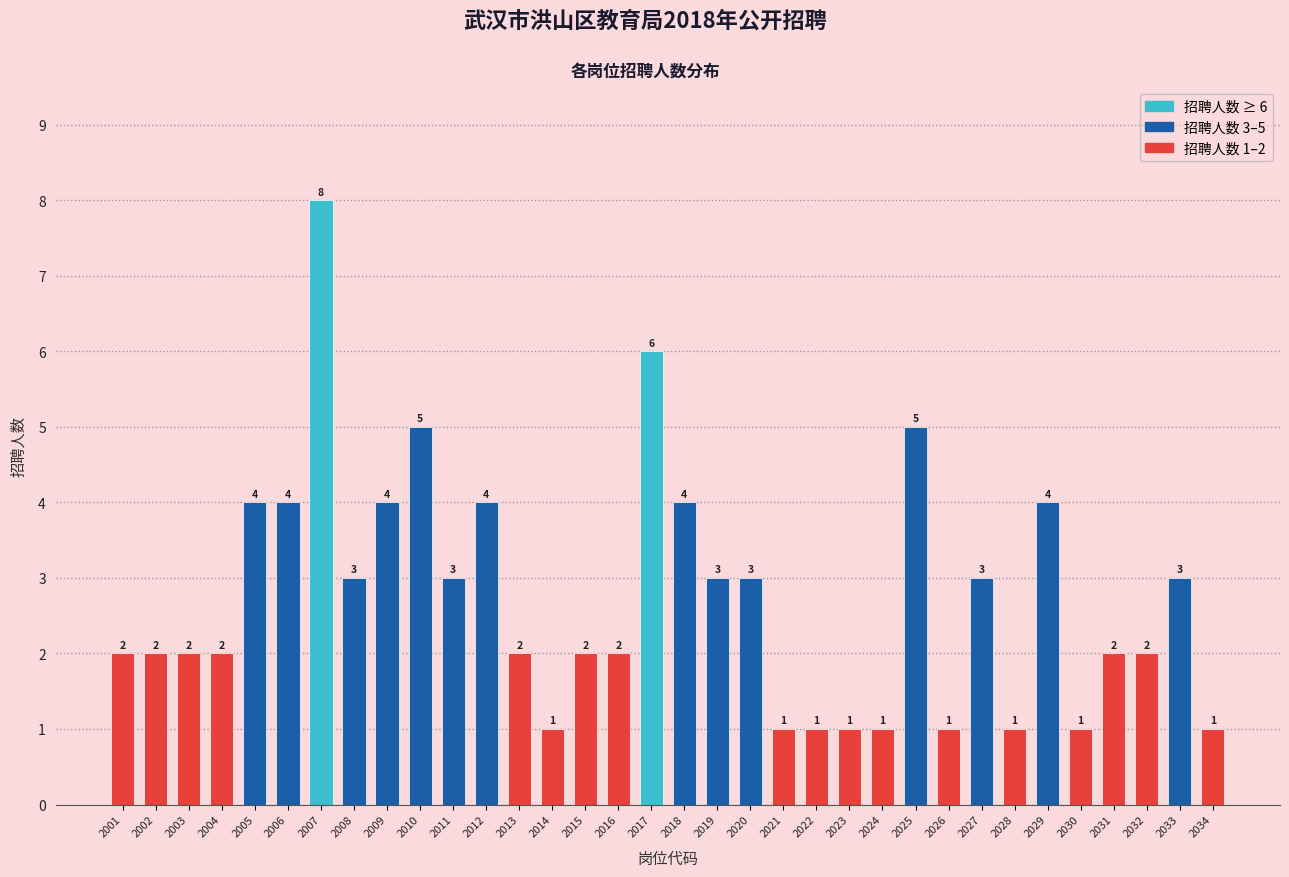

Reading right to left, extract all data points from this chart.

1	3	2	2	1	4	1	3	1	5	1	1	1	1	3	3	4	6	2	2	1	2	4	3	5	4	3	8	4	4	2	2	2	2